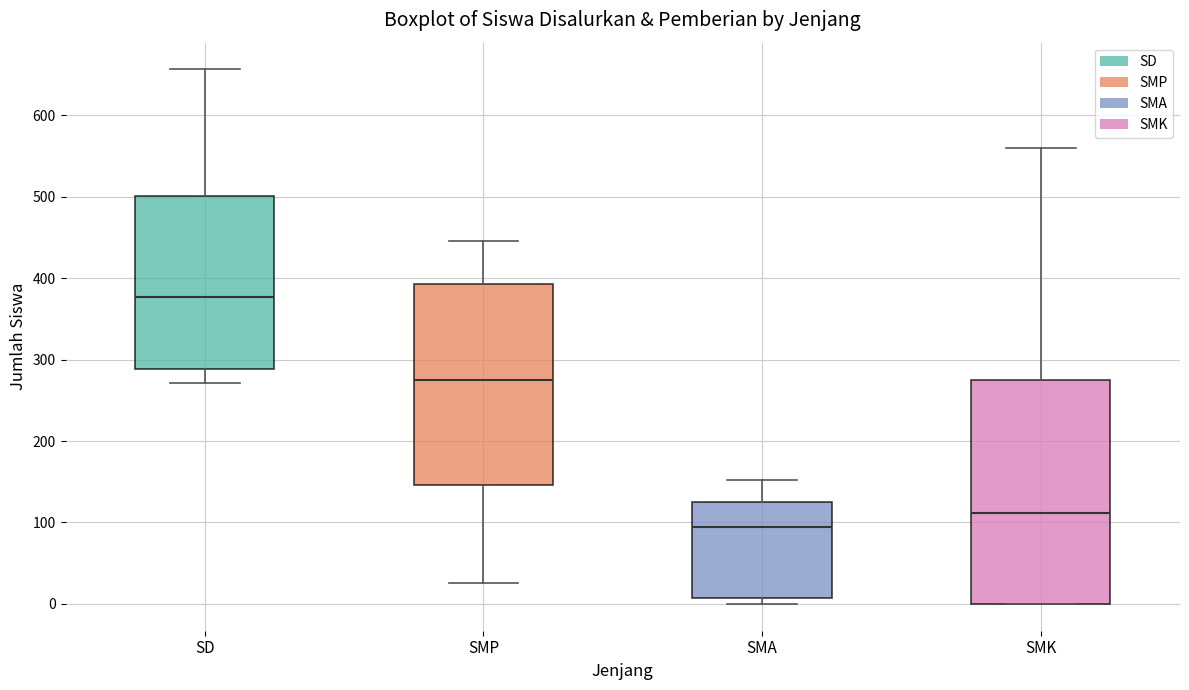

Which box has the lowest median line?

SMA